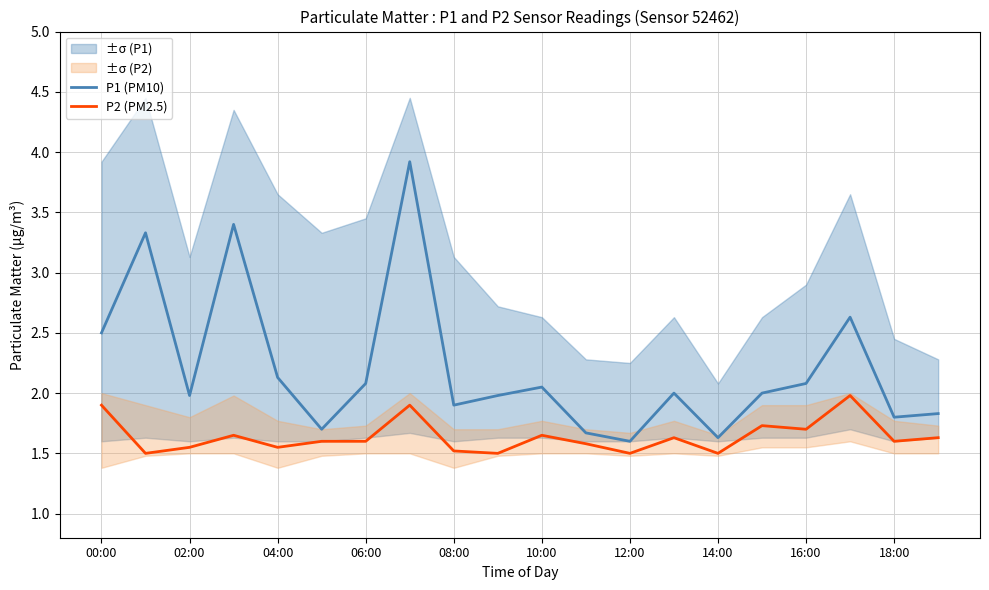

What is the difference between the maximum and second lowest values in the P2 (PM2.5) series?

0.5